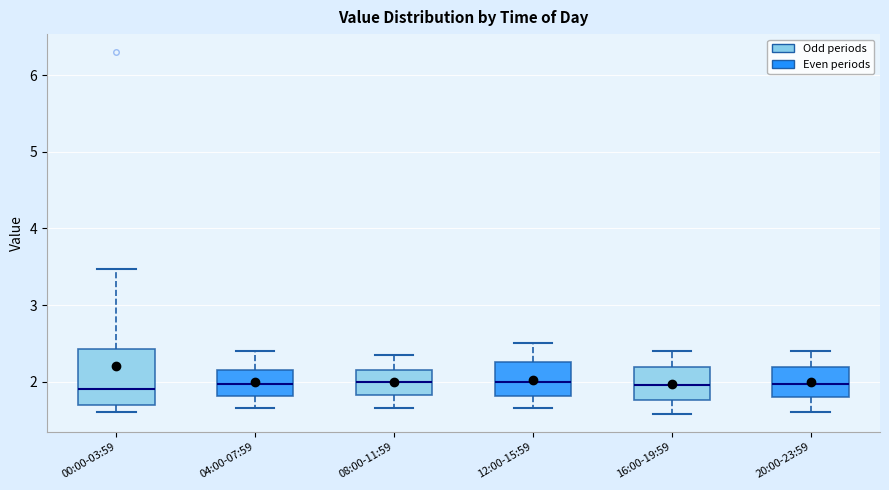

Where does the median line of the box for 04:00-07:59 sit on the y-axis? The values are not printed on the chart, so give them approximately, as read against the axis.

2.0